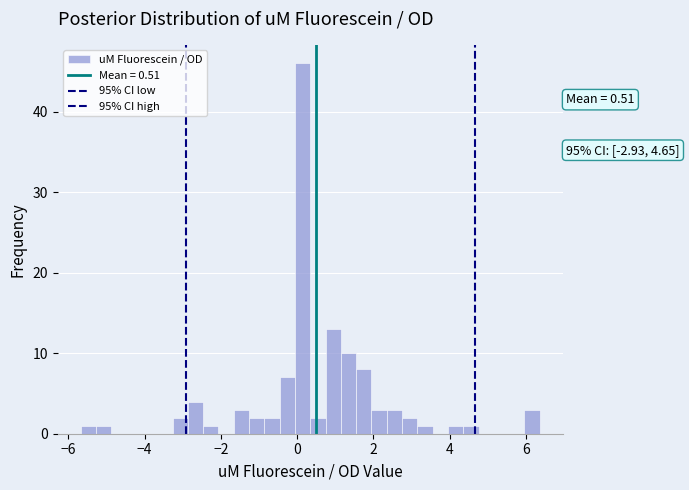

Around what value on the x-axis is the tallest bar? Give the approximate position of its centre, as read against the axis.

0.2